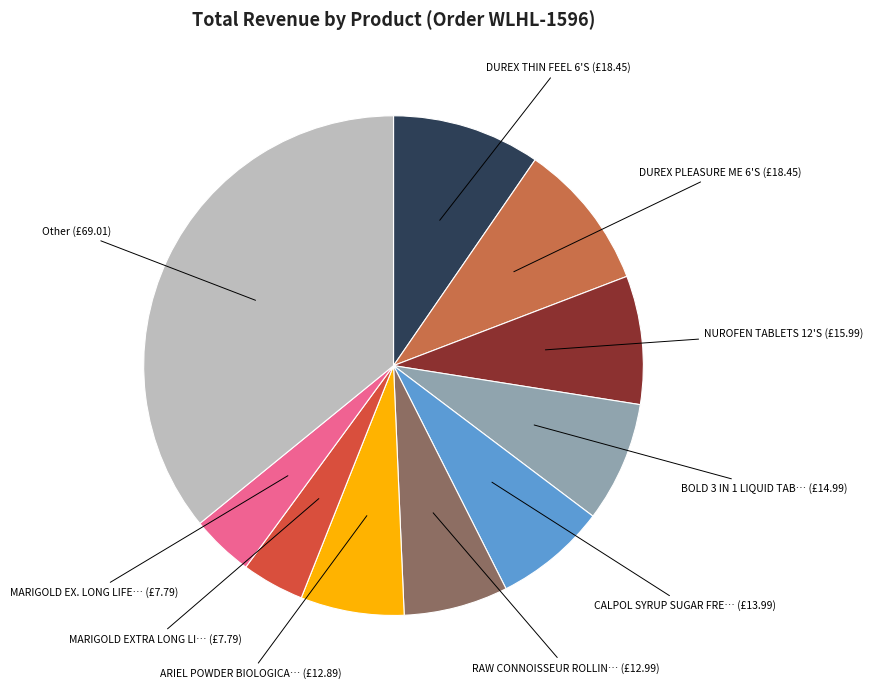

Is the sum of RAW CONNOISSEUR ROLLIN… and DUREX PLEASURE ME 6'S greater than half?

No